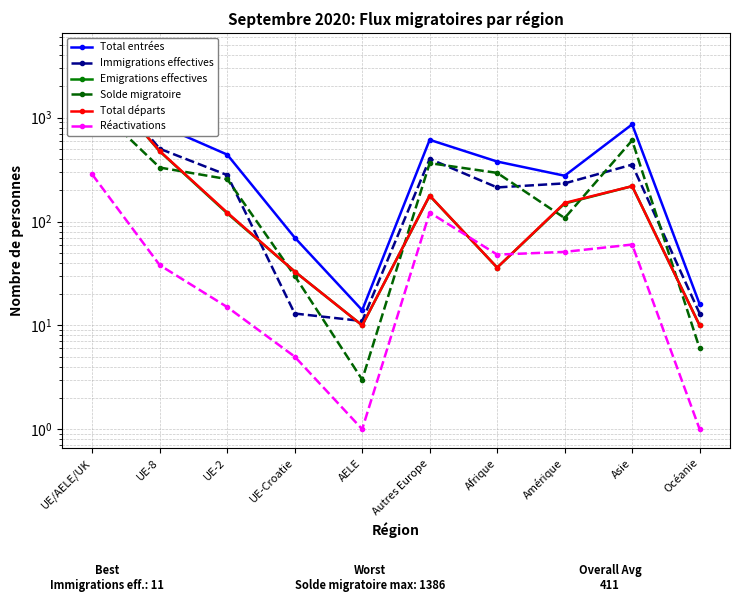

True or false: Réactivations and Solde migratoire intersect in this chart.

False